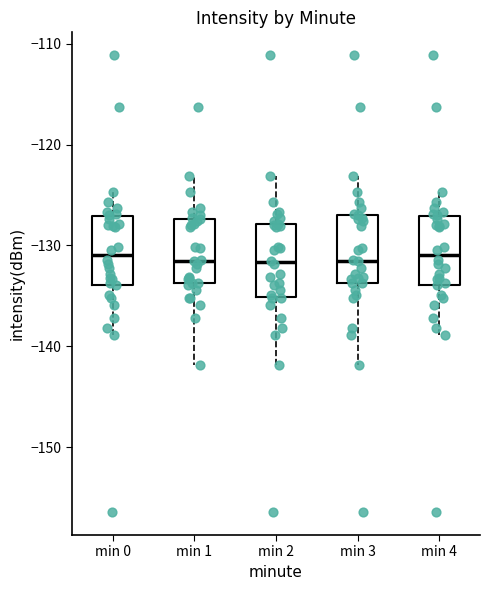

Reading left to right, read every box against the y-axis: the position of its median line, the range the box covers, and the ends of its whiskers. The values are not printed on the chart, so give them approximately, as read against the axis.

min 0: median -131, box -134 to -127, whiskers -139 to -125
min 1: median -132, box -134 to -127, whiskers -142 to -123
min 2: median -132, box -135 to -128, whiskers -142 to -123
min 3: median -132, box -134 to -127, whiskers -142 to -123
min 4: median -131, box -134 to -127, whiskers -139 to -125